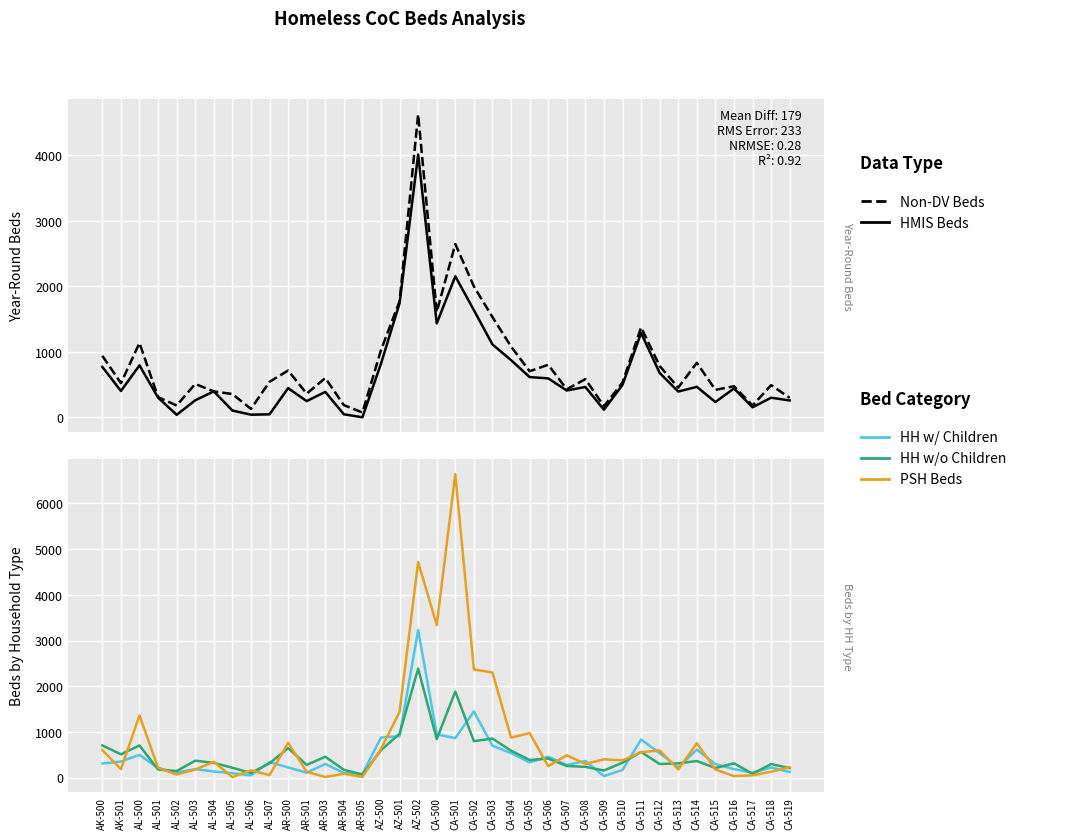

What is the label of the 22nd point from the right?

AZ-501